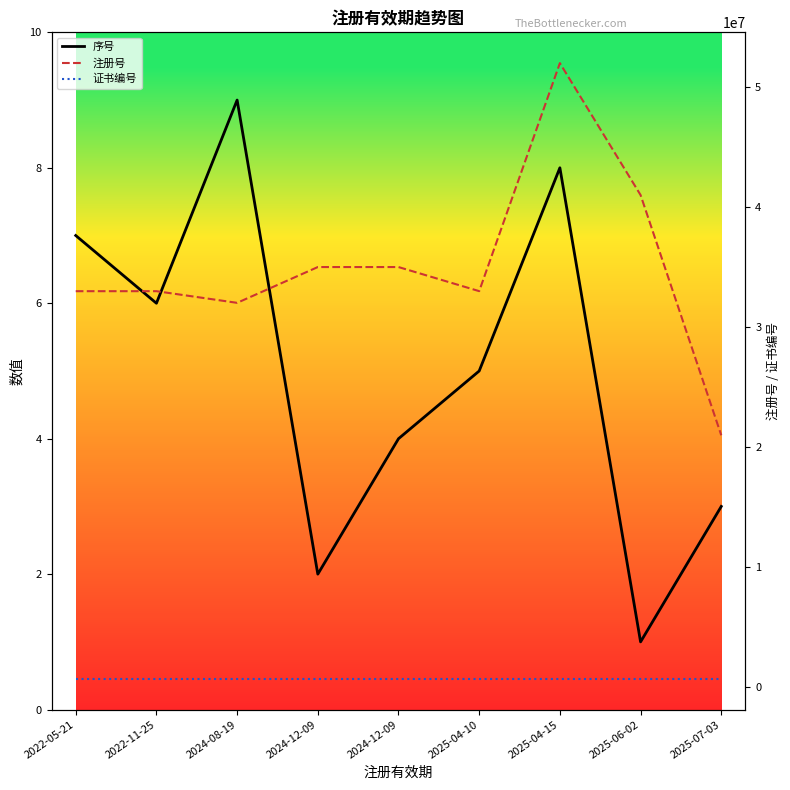

Reading left to right, what are all the values shown in this chart?

序号: 7	6	9	2	4	5	8	1	3
注册号: 33003179	33004560	32033442	35014400	35014406	33007623	52001245	41013536	21002653
证书编号: 714289	714288	714291	714284	714286	714287	714290	714283	714285